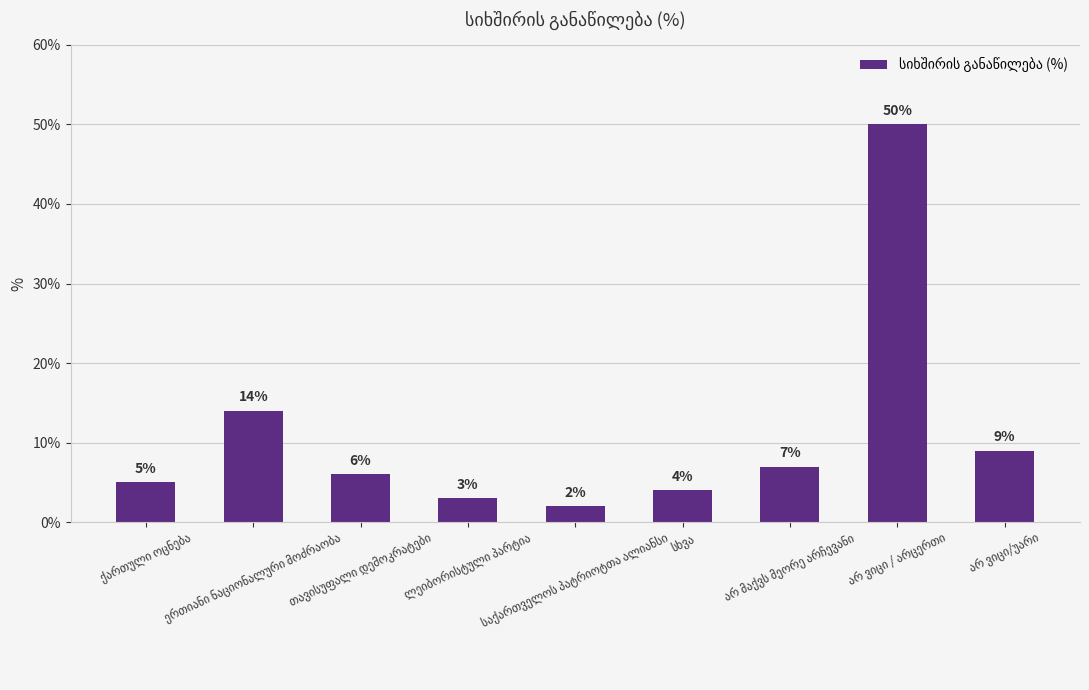

What is the greatest value displayed?

50